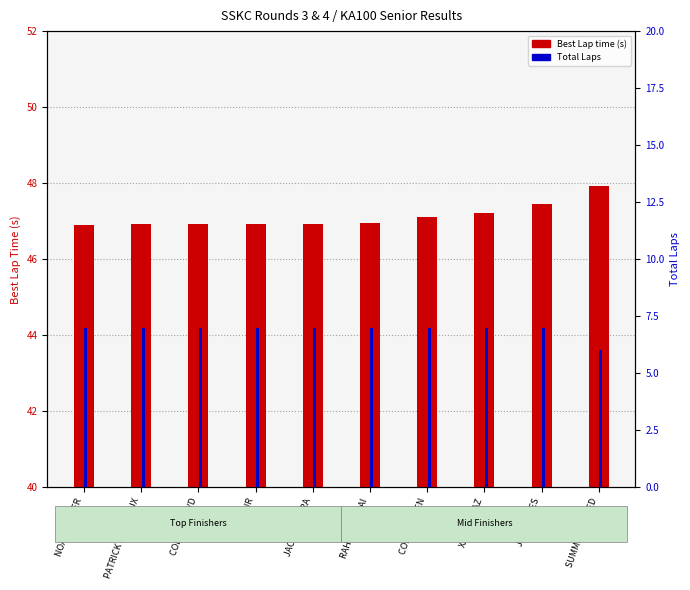

Reading left to right, list all the values displayed in this chart.

Best Lap time: NOAH ROSSER=46.9	PATRICK RONVEAUX=46.9	COLLIN LLOYD=46.9	ASIER JR=46.9	JACK CHMURA=46.9	RAHIM ALIBHAI=47.0	COLIN AITKEN=47.1	XAVIER DIAZ=47.2	JEAN REYES=47.5	SUMMER WHITED=47.9
Total Laps: NOAH ROSSER=7.0	PATRICK RONVEAUX=7.0	COLLIN LLOYD=7.0	ASIER JR=7.0	JACK CHMURA=7.0	RAHIM ALIBHAI=7.0	COLIN AITKEN=7.0	XAVIER DIAZ=7.0	JEAN REYES=7.0	SUMMER WHITED=6.0